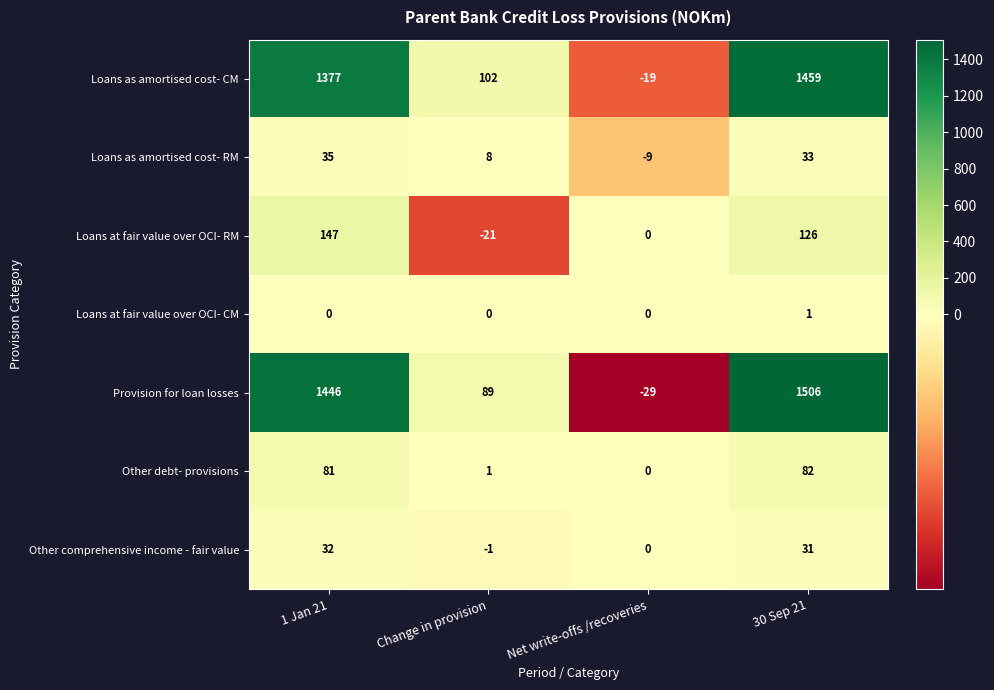

At how many categories does at least one series exceed 711?

2